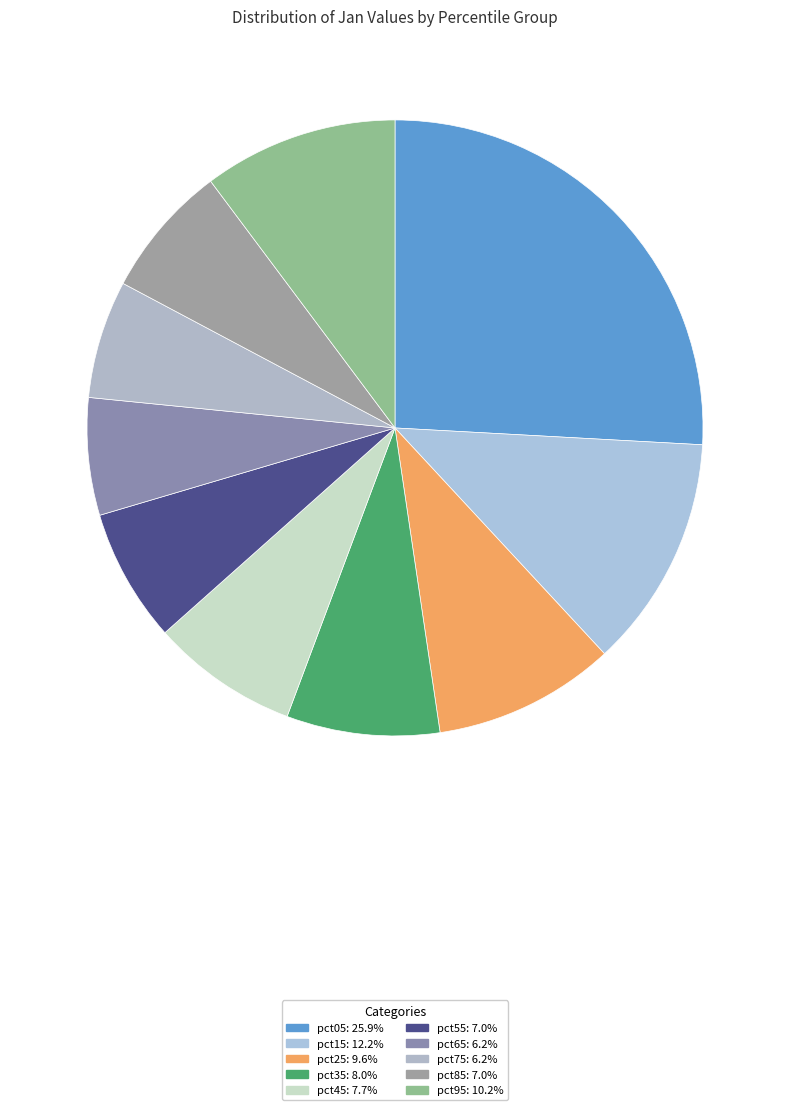

Is the sum of pct45 and pct95 greater than half?

No